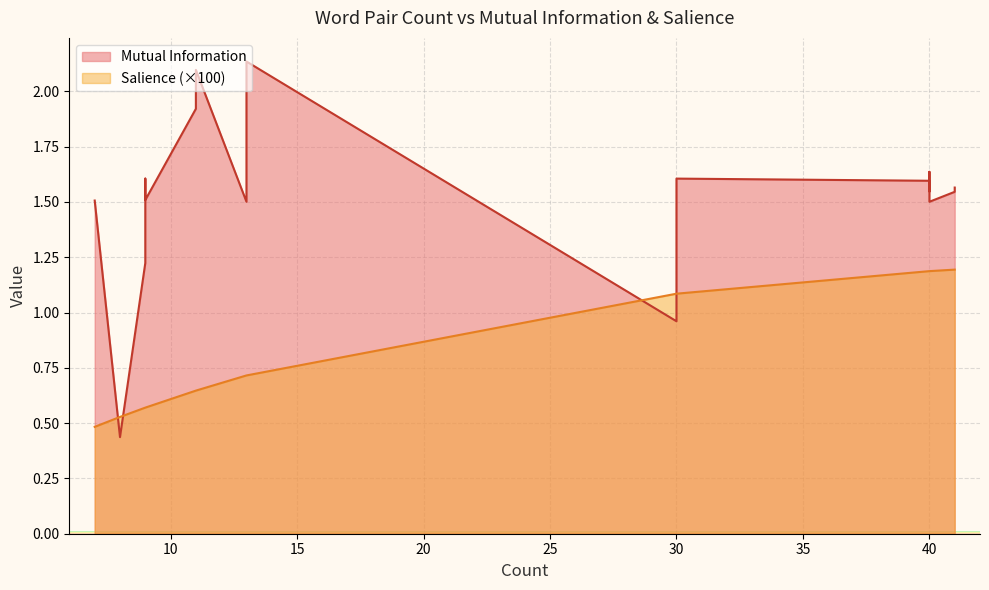

Count the number of data series in this chart.

2